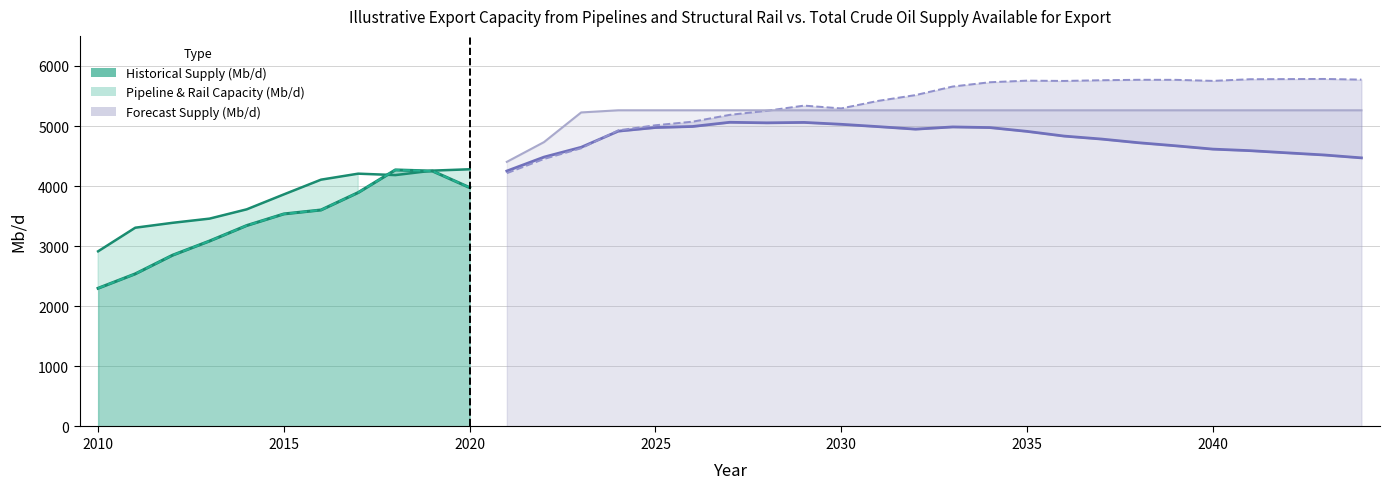

How many intersections are there between Total Supply Available for Export - Evolutionary and Total Pipeline and Structural Rail Capacity?

2